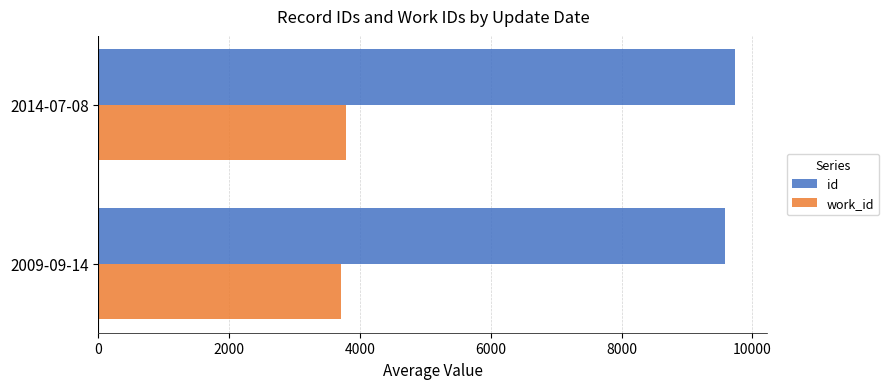

What is the spread (max minus min) of values at 2014-07-08?

5960.0